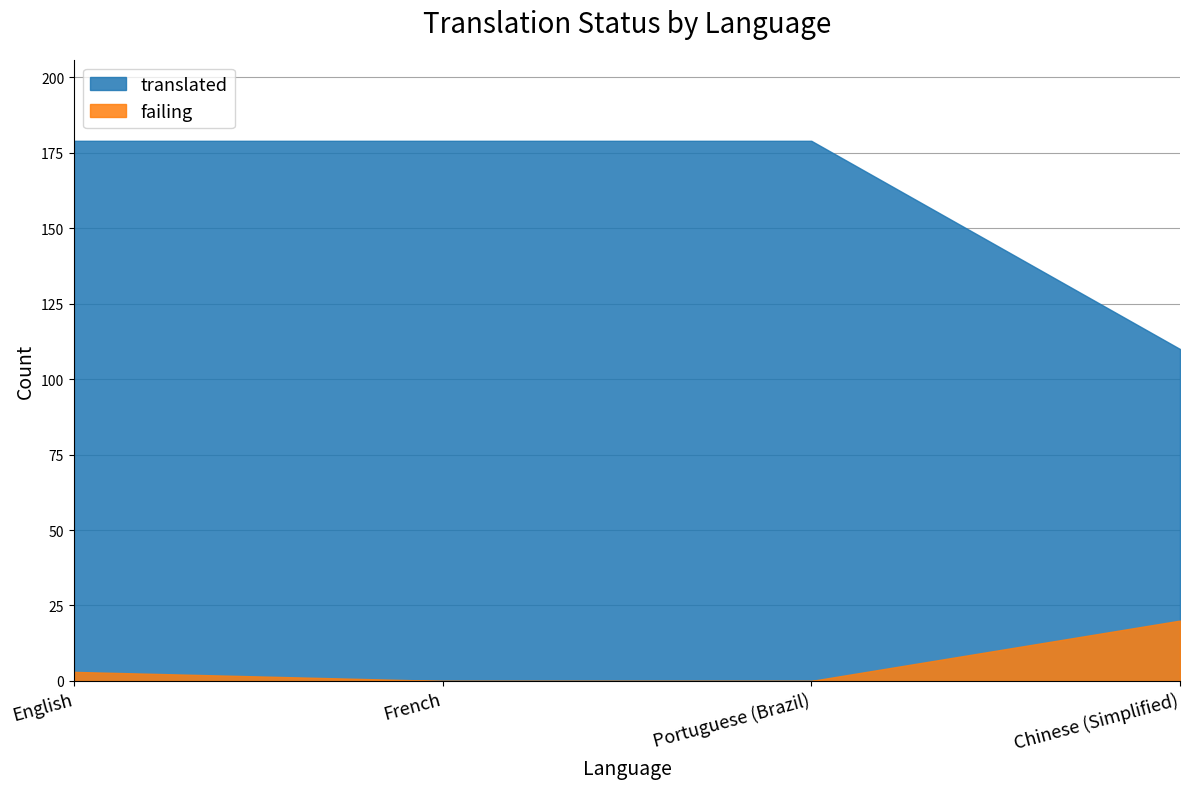

At which label is failing closest to 10?

English